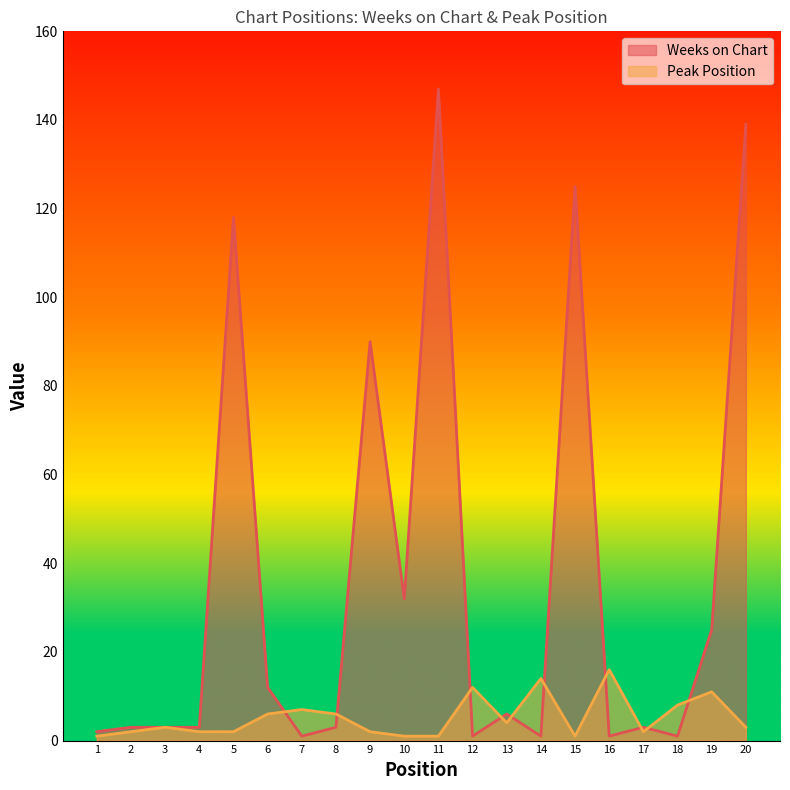

What is the difference between the second highest and minimum values in the Peak Position series?

13